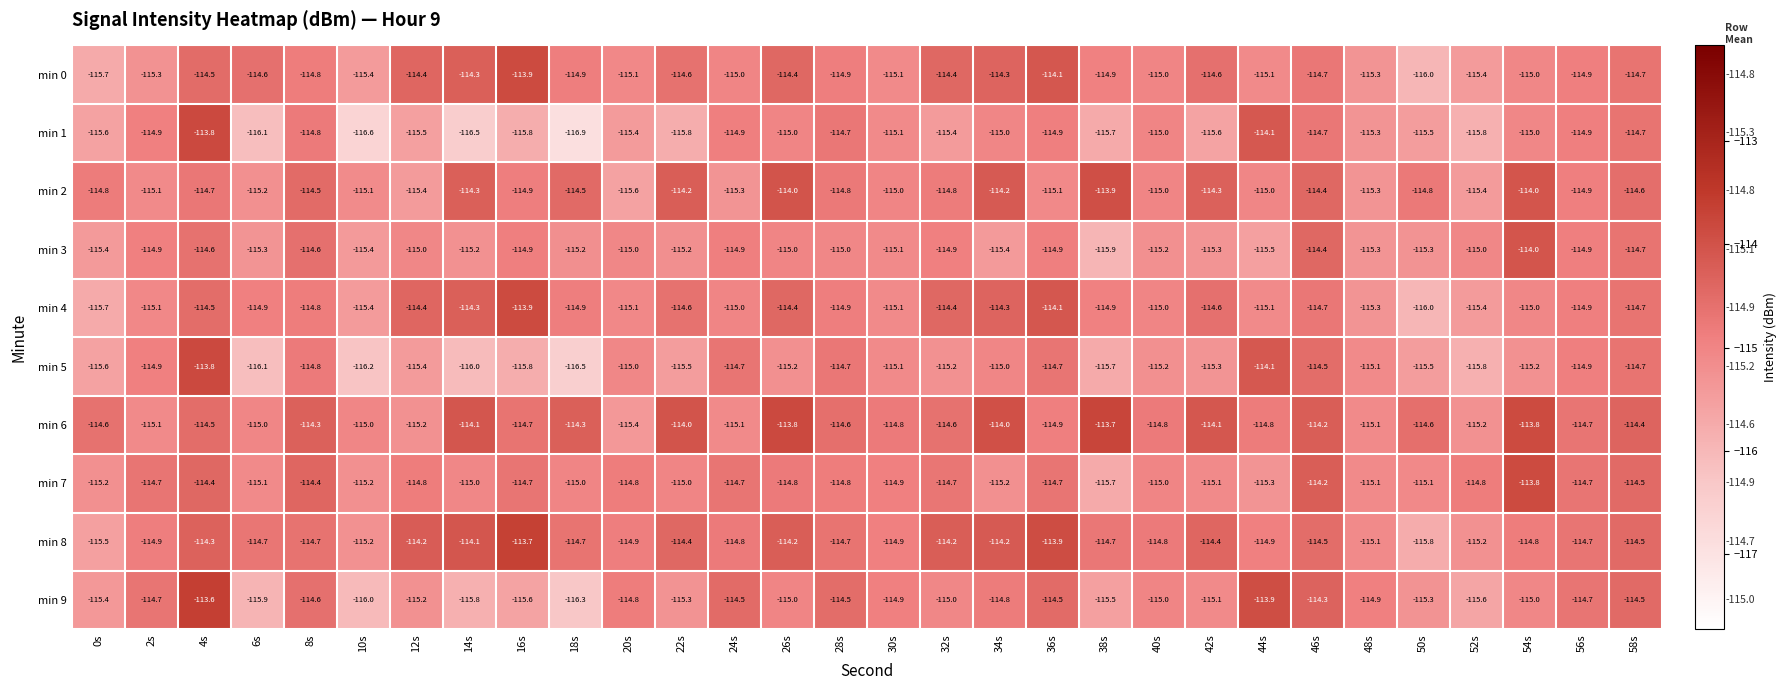

How many data points does each series have?

30